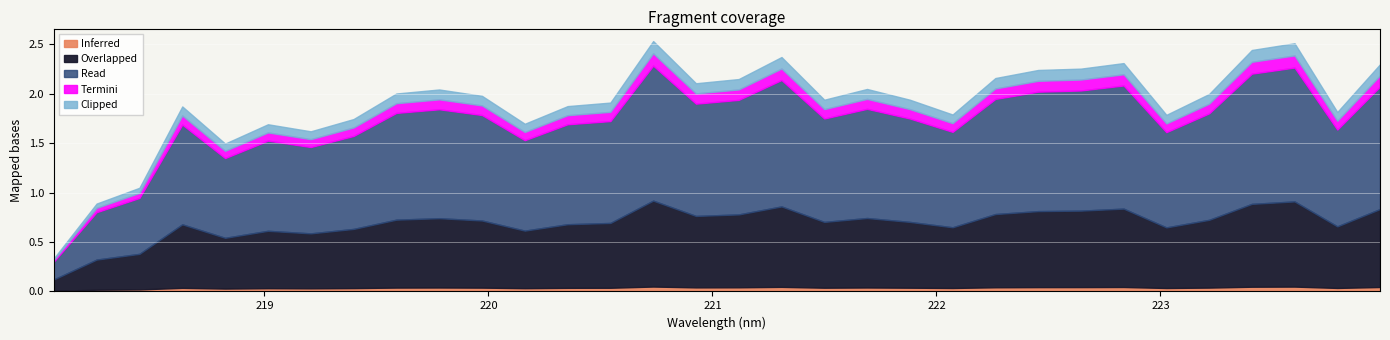

List the labels in order of value, smallest first.

218.0596, 218.2508, 218.442, 218.8244, 219.2067, 219.0156, 220.1623, 219.3979, 223.0264, 222.0721, 223.7895, 218.6332, 220.3533, 220.5444, 221.4993, 221.8812, 219.9712, 223.2172, 219.589, 219.7801, 221.6902, 220.9264, 221.1174, 222.263, 222.4538, 222.6447, 223.9802, 222.8355, 221.3083, 223.408, 223.5987, 220.7354